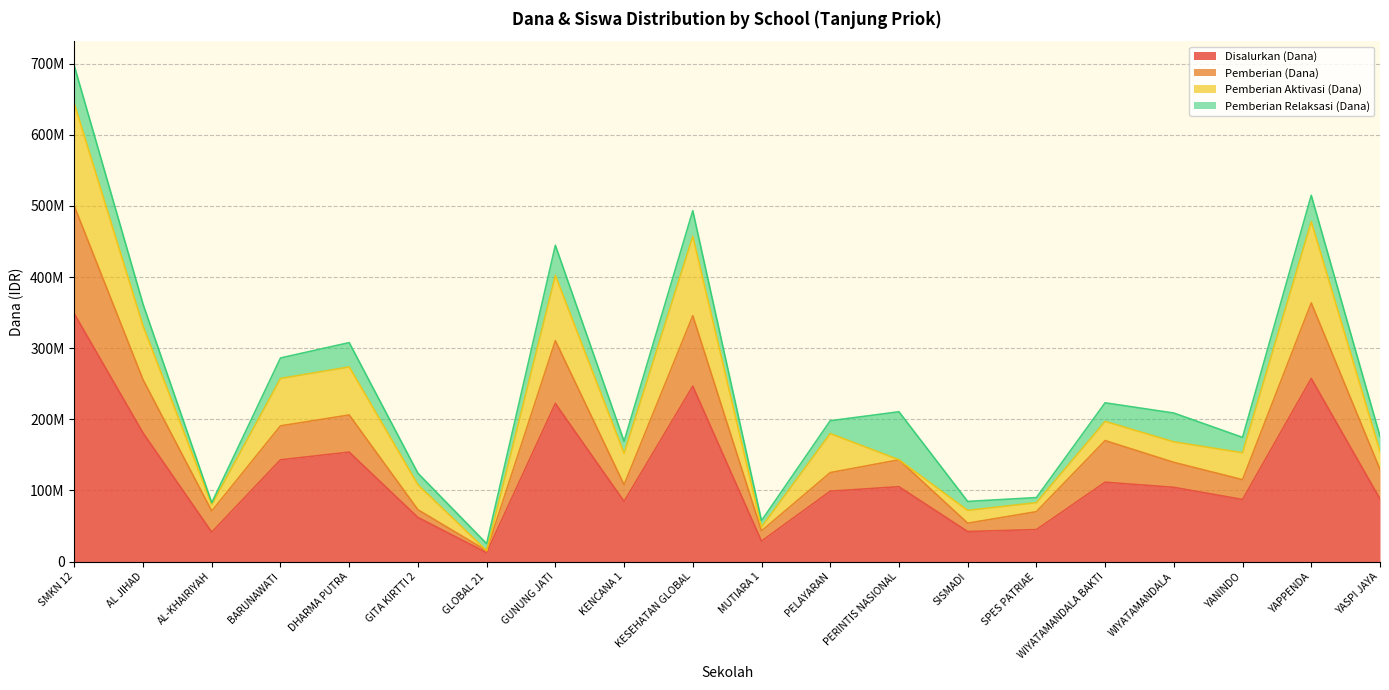

At how many categories does at least one series exceed 472907995?

3